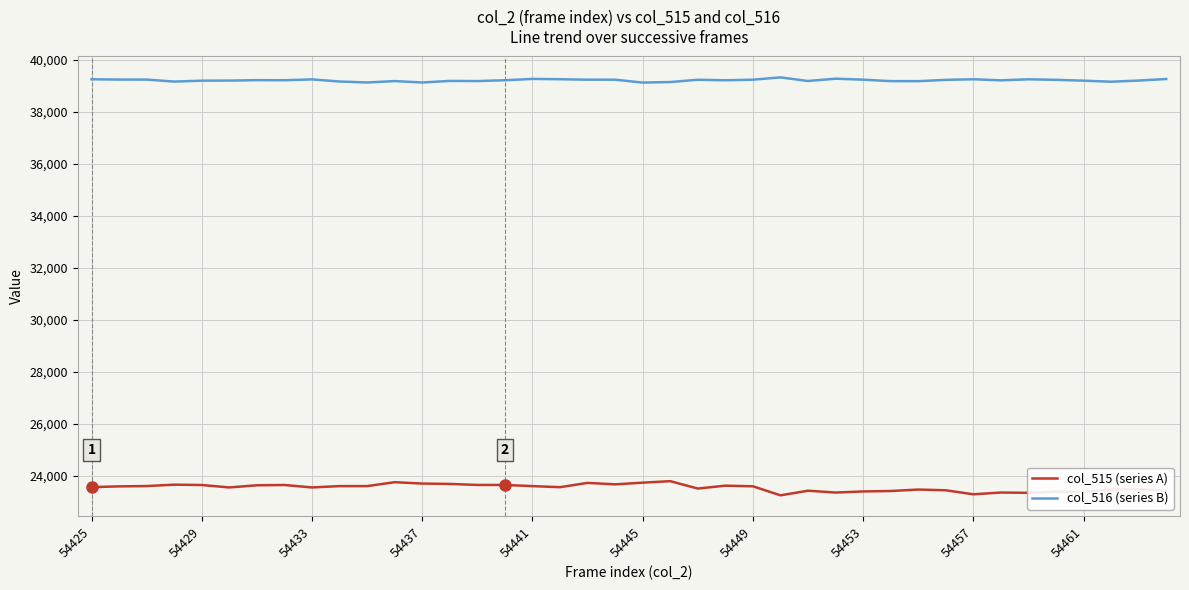

True or false: col_516 (series B) and col_515 (series A) intersect in this chart.

False